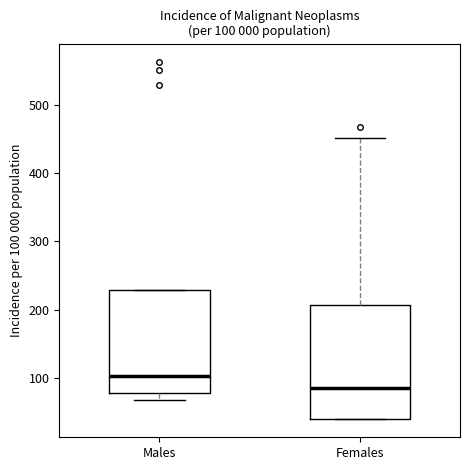

Which box has the highest median line?

Males